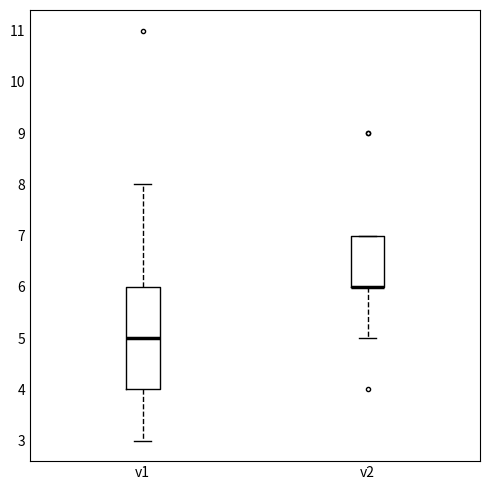

Where does the median line of the box for v1 sit on the y-axis? The values are not printed on the chart, so give them approximately, as read against the axis.

5